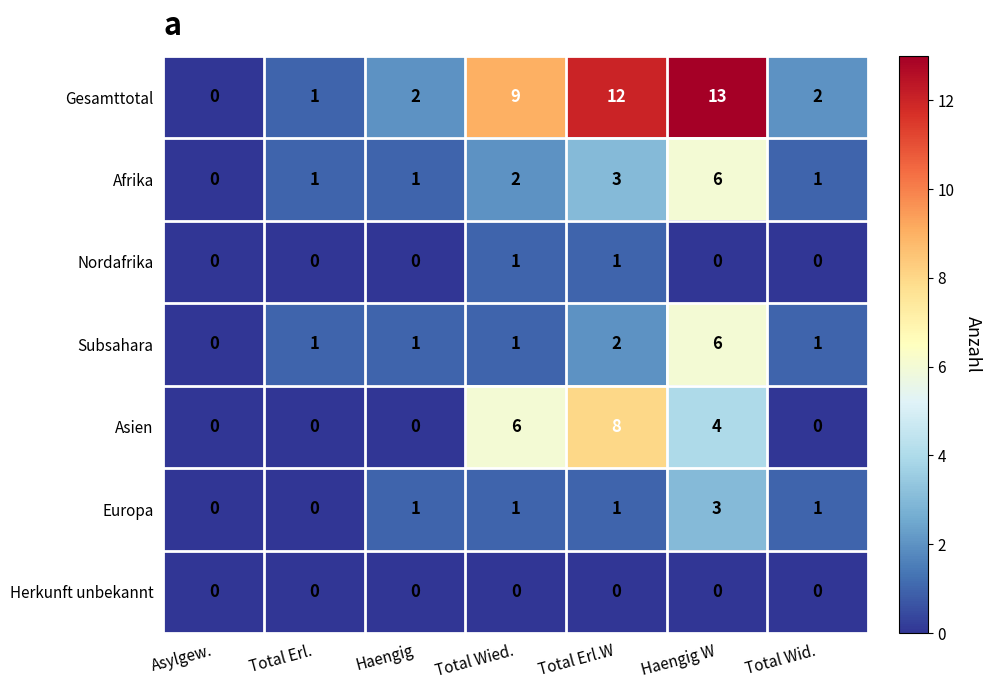

At which category is the sum across all series the highest?

Haengig W